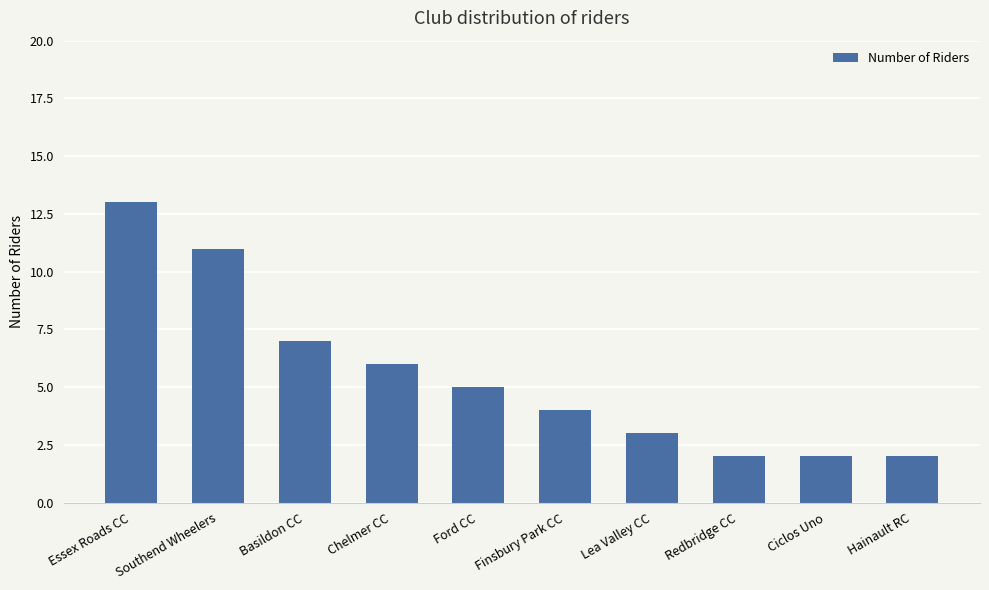

What is the average value?

6